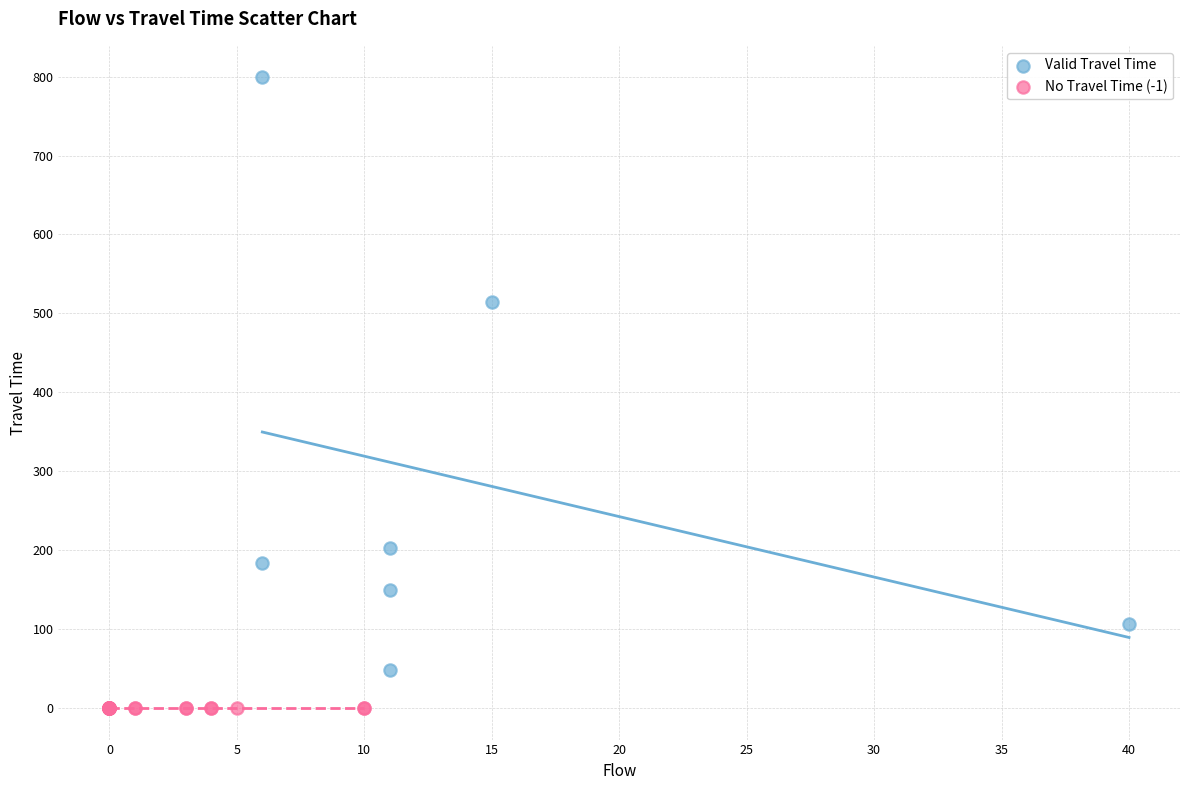

Which series reaches the maximum Y coordinate?

Valid Travel Time